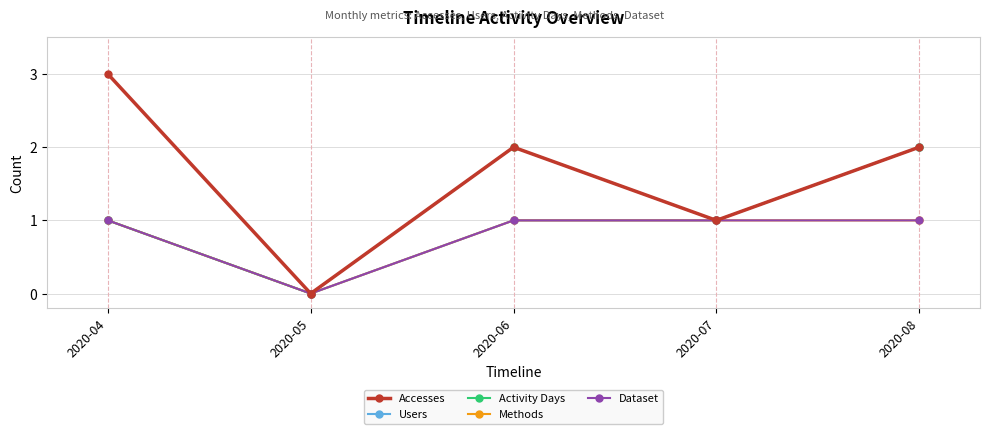

Is the value of Dataset at 2020-07 greater than the value of Methods at 2020-07?

No